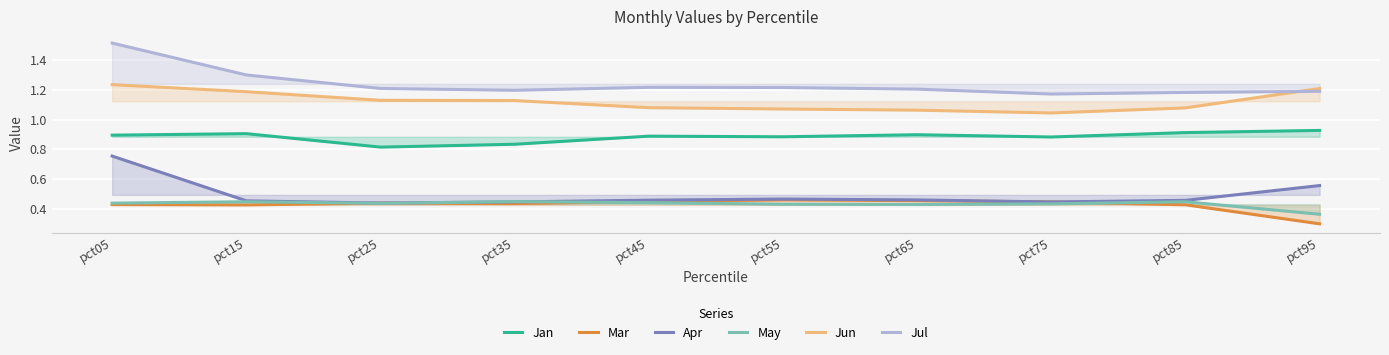

True or false: Mar has a value of 0.5 at pct55.

True